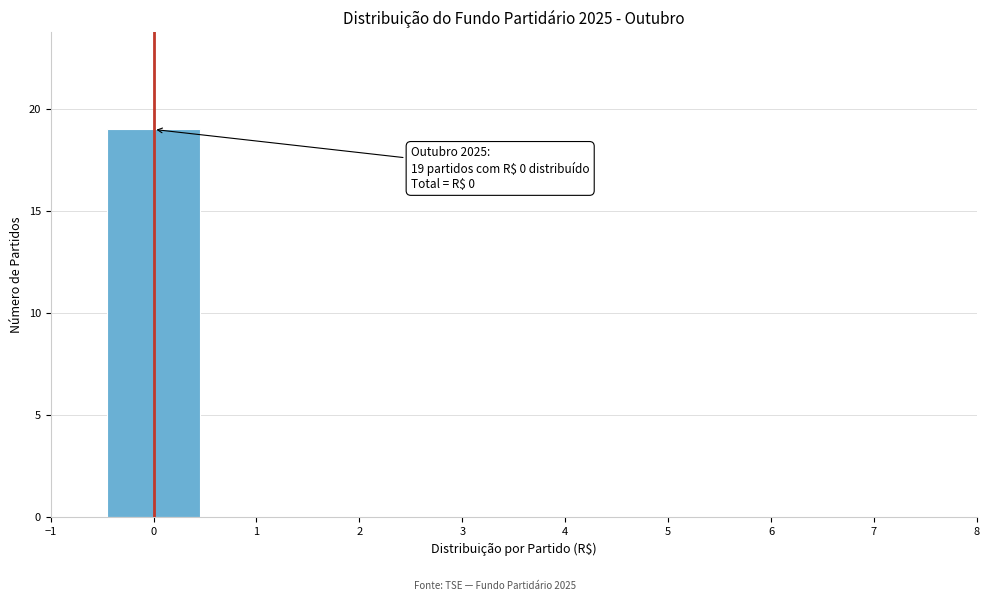

Which range on the x-axis has the tallest bar?

-0.5 to 0.5